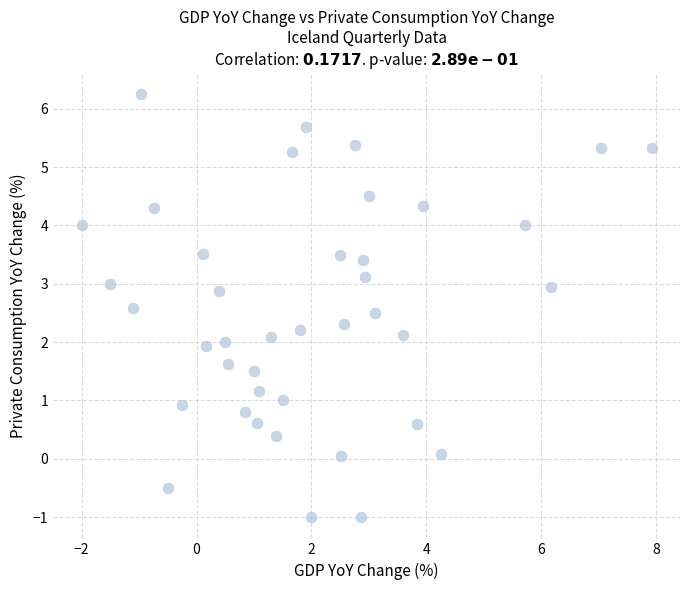

What is the range of X values (max minus min)?

9.9